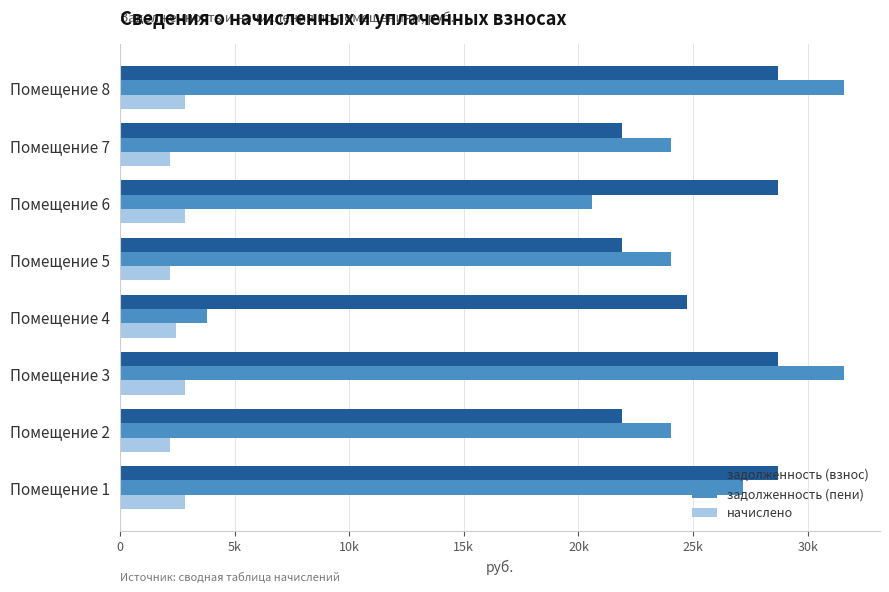

Which series has the largest total across all categories?

задолженность (взнос)